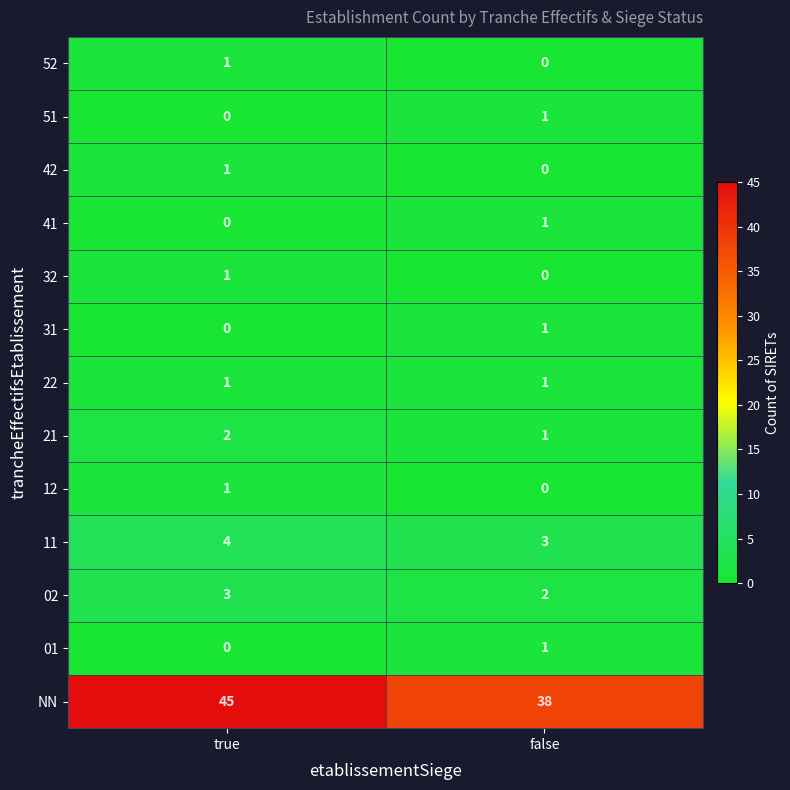

The value of 02 at true is 4. True or false?

False